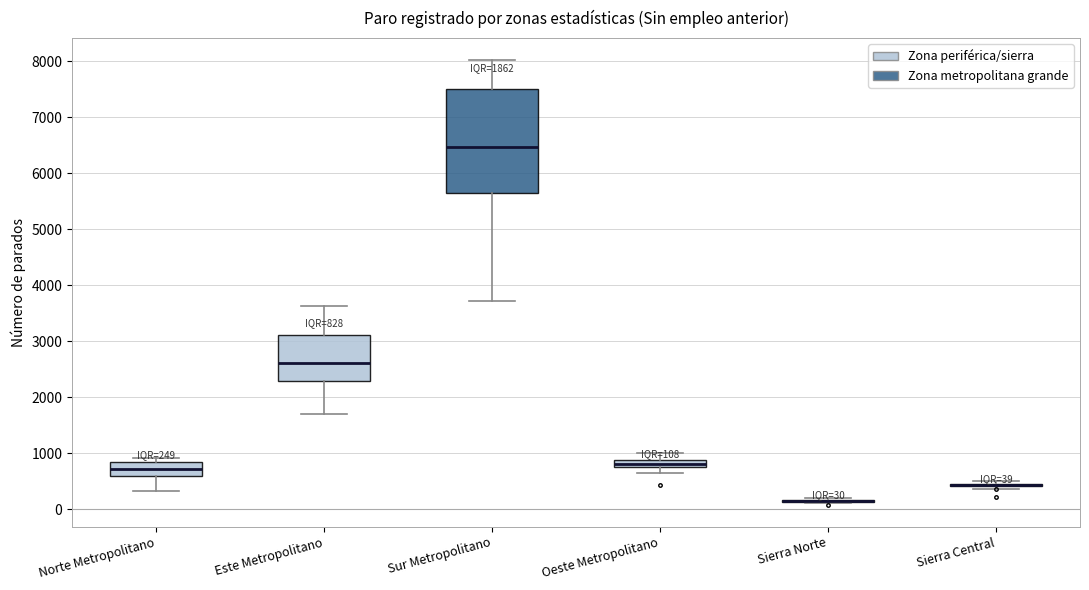

Comparing the boxes themselves (not the whiskers), which one is the tallest?

Sur Metropolitano